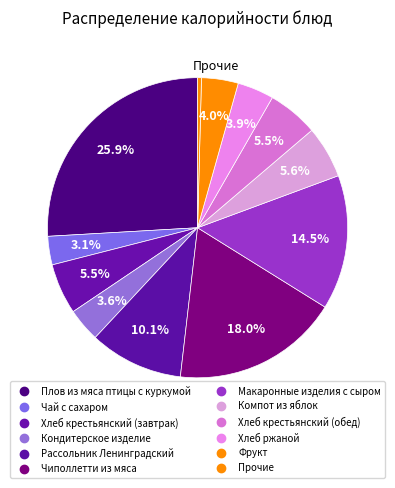

Count the number of slices in the pie.

12